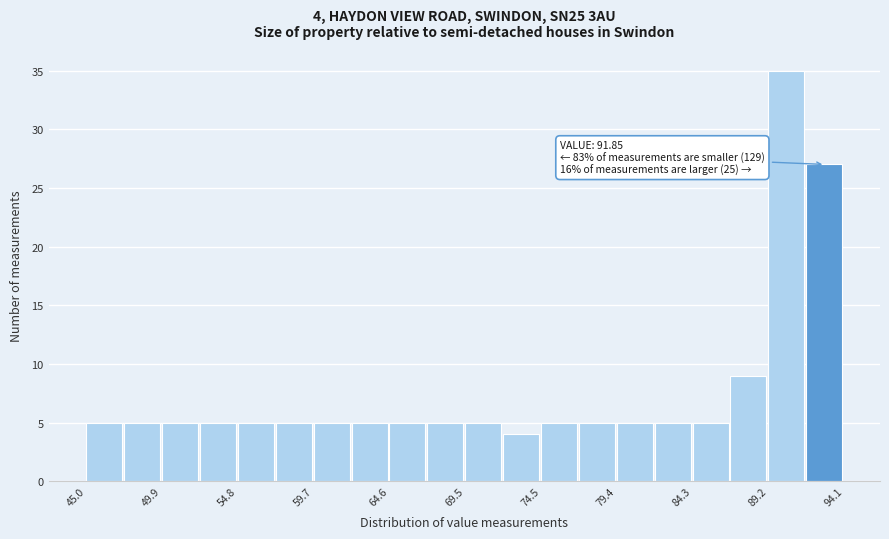

Over which range of the x-axis is the bar tallest?

89.0 to 91.5